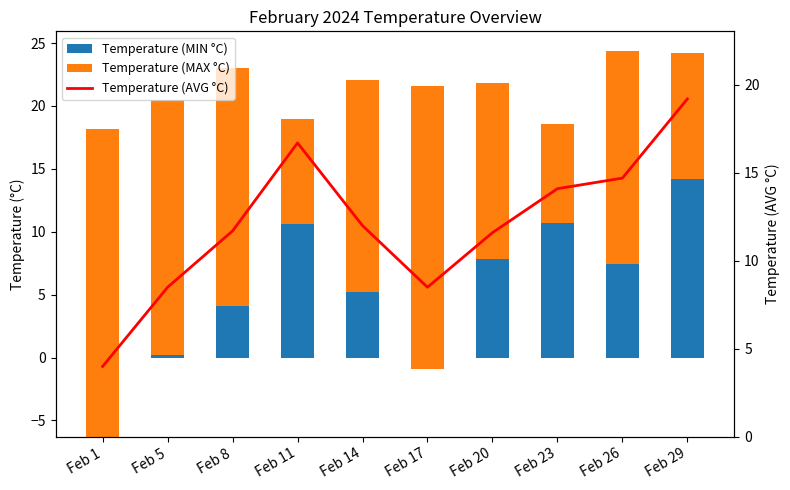

Reading left to right, extract all data points from this chart.

Temperature (MIN °C): Feb 1=-6.3	Feb 5=0.2	Feb 8=4.1	Feb 11=10.6	Feb 14=5.2	Feb 17=-0.9	Feb 20=7.8	Feb 23=10.7	Feb 26=7.4	Feb 29=14.2
Temperature (MAX °C): Feb 1=24.5	Feb 5=20.3	Feb 8=18.9	Feb 11=8.4	Feb 14=16.9	Feb 17=22.5	Feb 20=14.0	Feb 23=7.9	Feb 26=17.0	Feb 29=10.0
Temperature (AVG °C): Feb 1=4.0	Feb 5=8.5	Feb 8=11.7	Feb 11=16.7	Feb 14=12.0	Feb 17=8.5	Feb 20=11.6	Feb 23=14.1	Feb 26=14.7	Feb 29=19.2